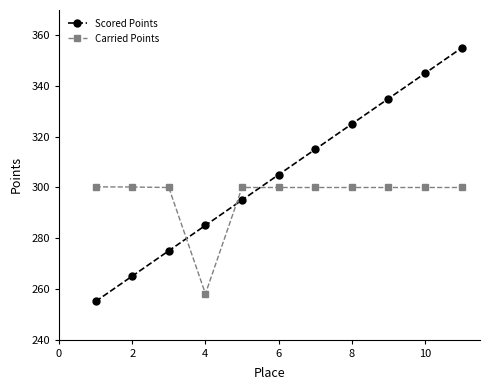

True or false: Scored Points has more than 1 points higher than both neighbors.

False